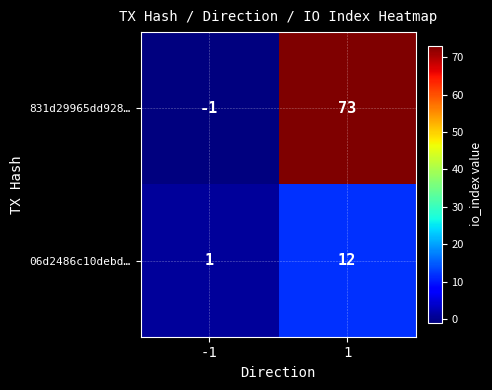

List the labels in order of 06d2486c10debd… value, largest first.

1, -1